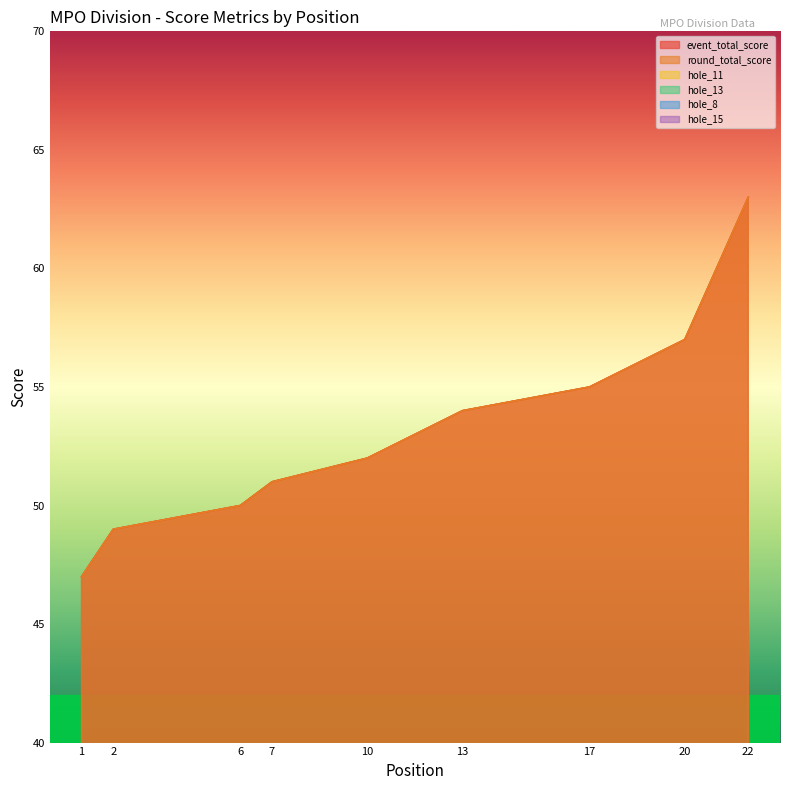

What is the spread (max minus min) of values at 2?

47